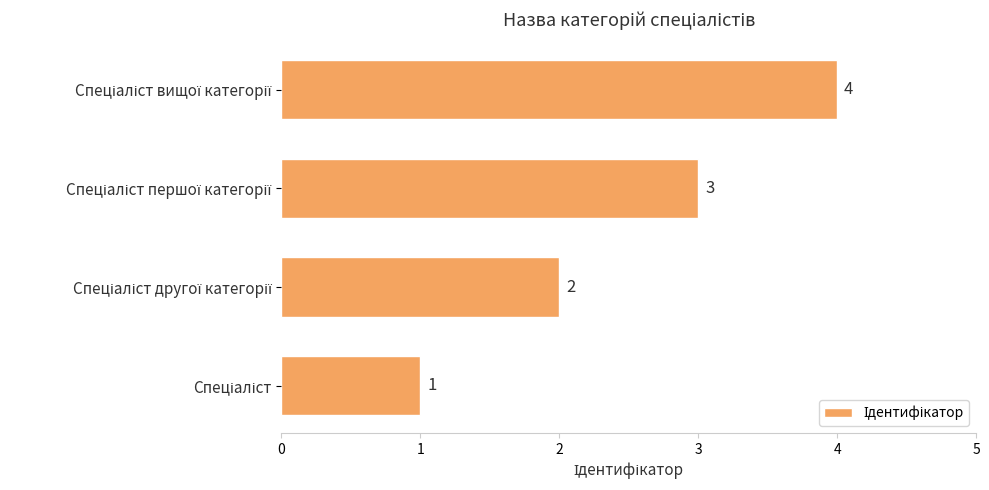

What is the difference between the maximum and minimum values?

3